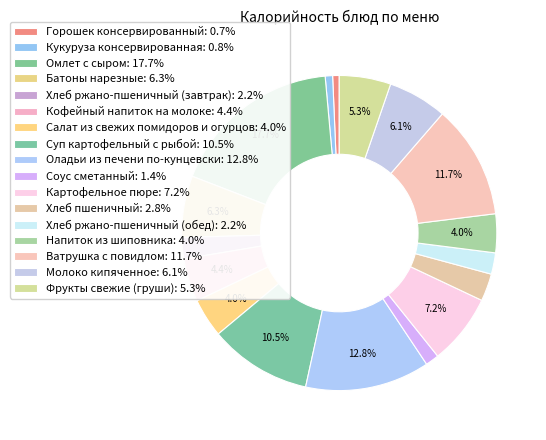

What is the total percentage of Напиток из шиповника and Ватрушка с повидлом?

15.7%